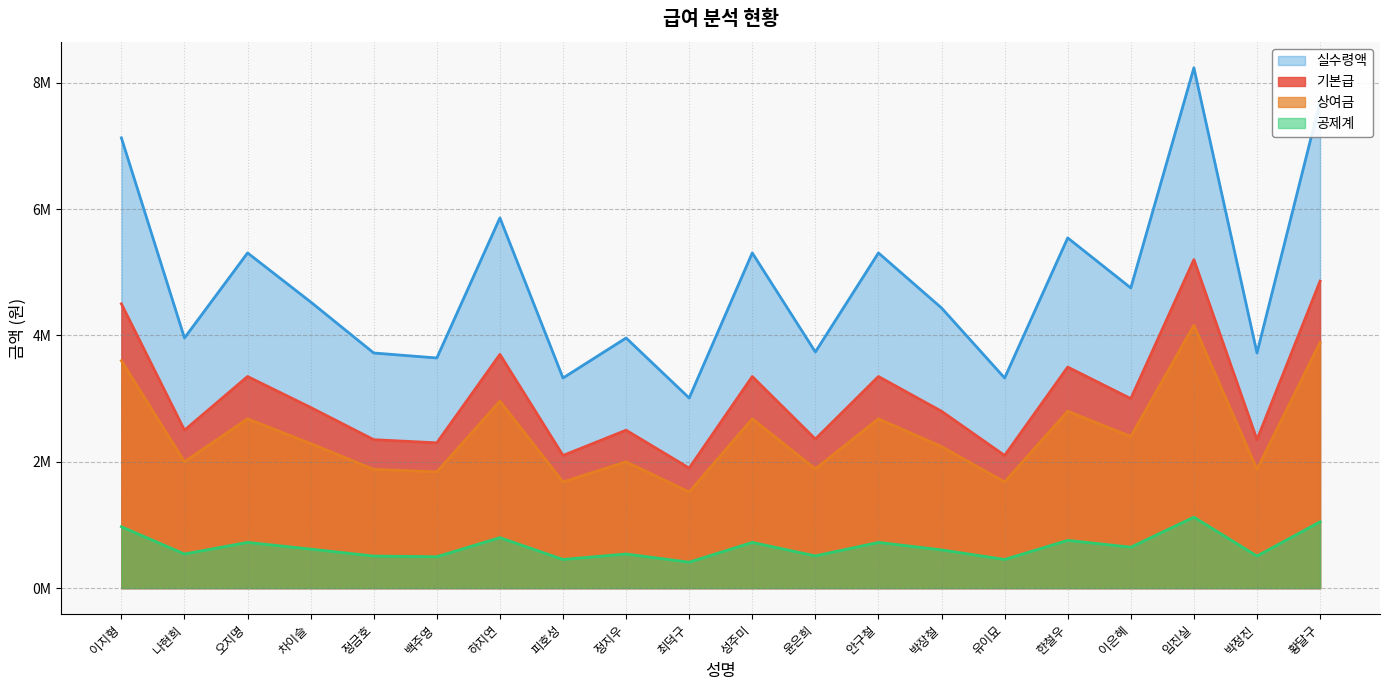

Rank the series by their maximum value, from highest to lowest.

실수령액, 기본급, 상여금, 공제계